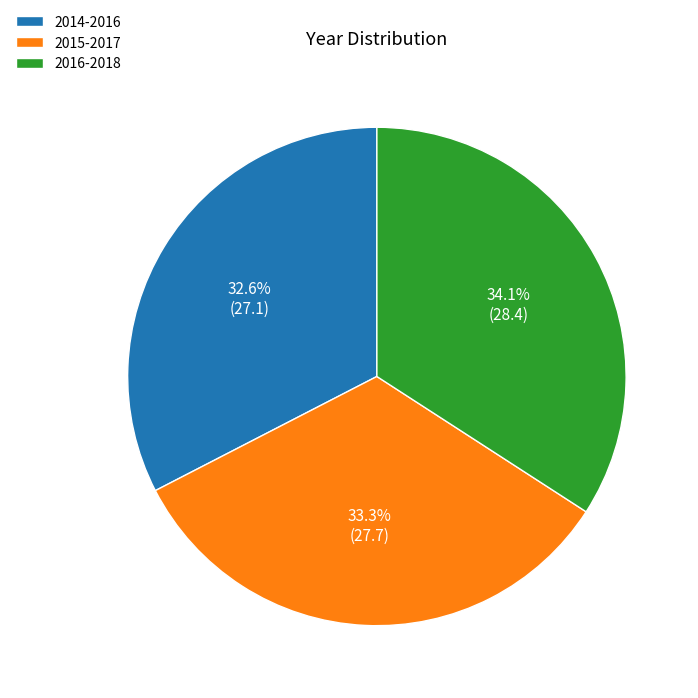

Which category has the biggest portion of the pie?

2016-2018